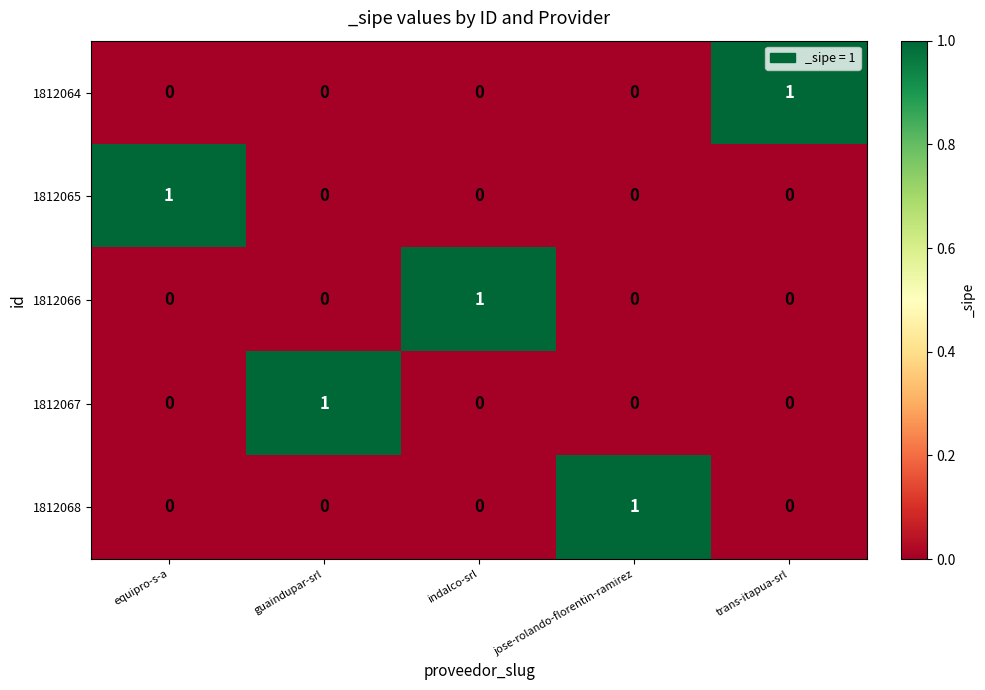

At how many categories does at least one series exceed 0?

5